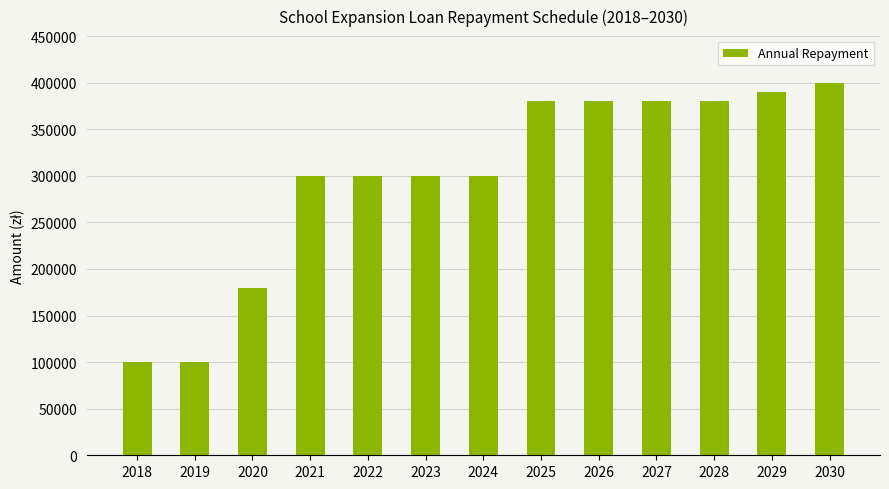

What is the difference between the maximum and second lowest values?

300000